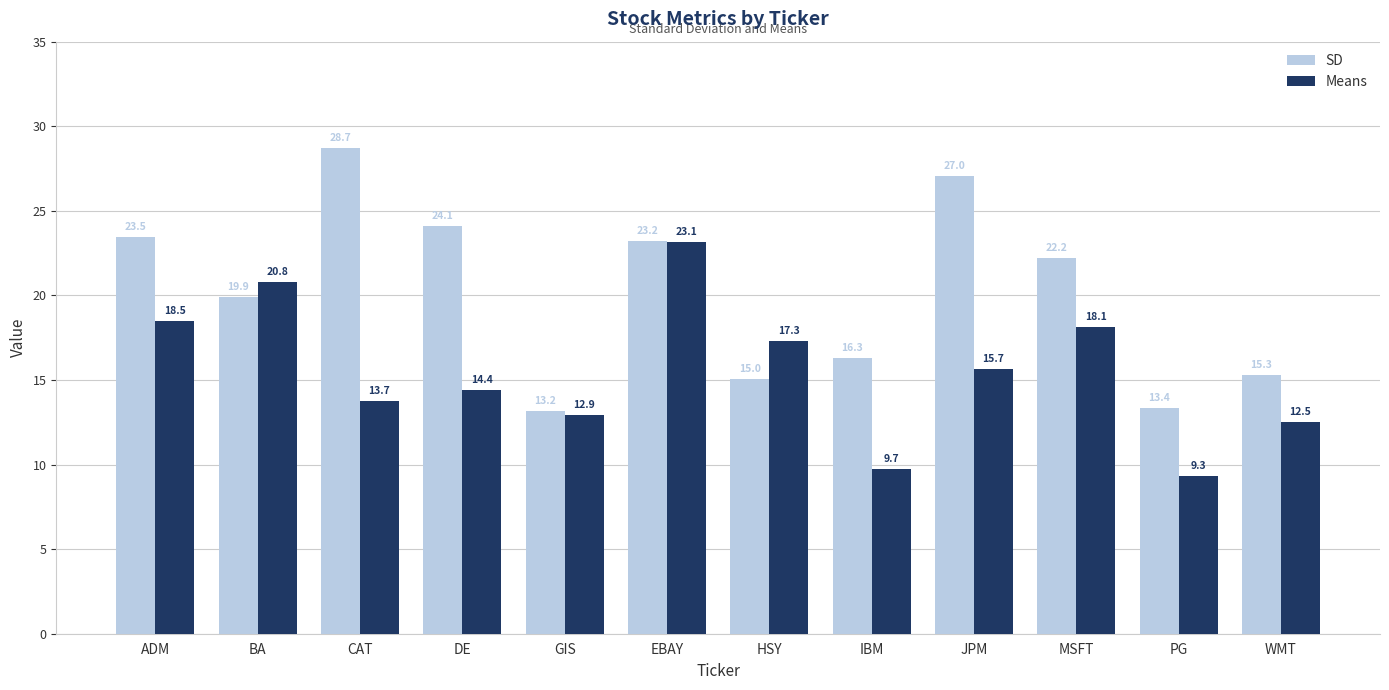

Read the Means value at BA.

20.8